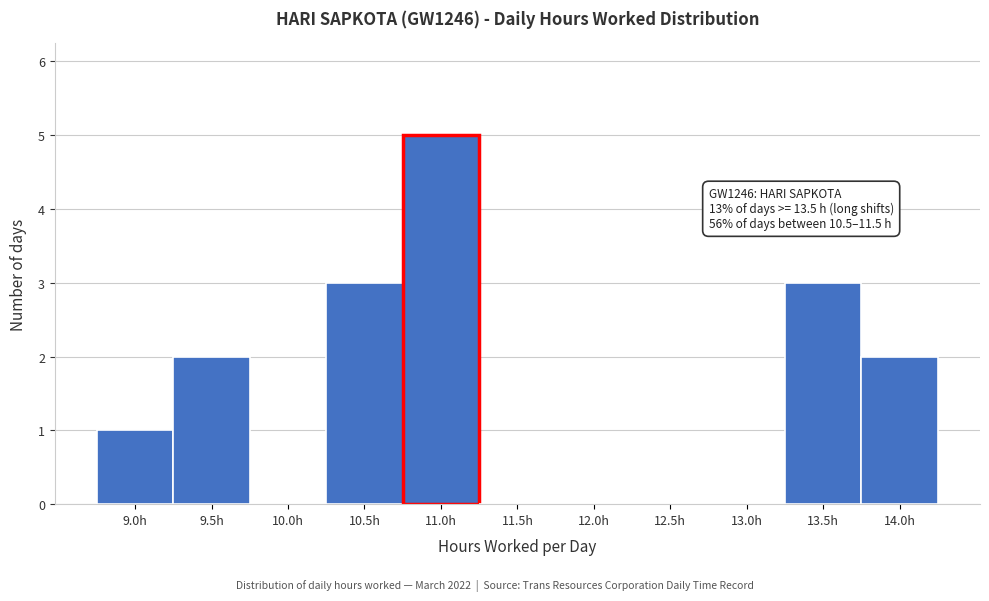

Reading left to right, transcribe all the data shown in this chart.

9.0h=1	9.5h=2	10.0h=0	10.5h=3	11.0h=5	11.5h=0	12.0h=0	12.5h=0	13.0h=0	13.5h=3	14.0h=2